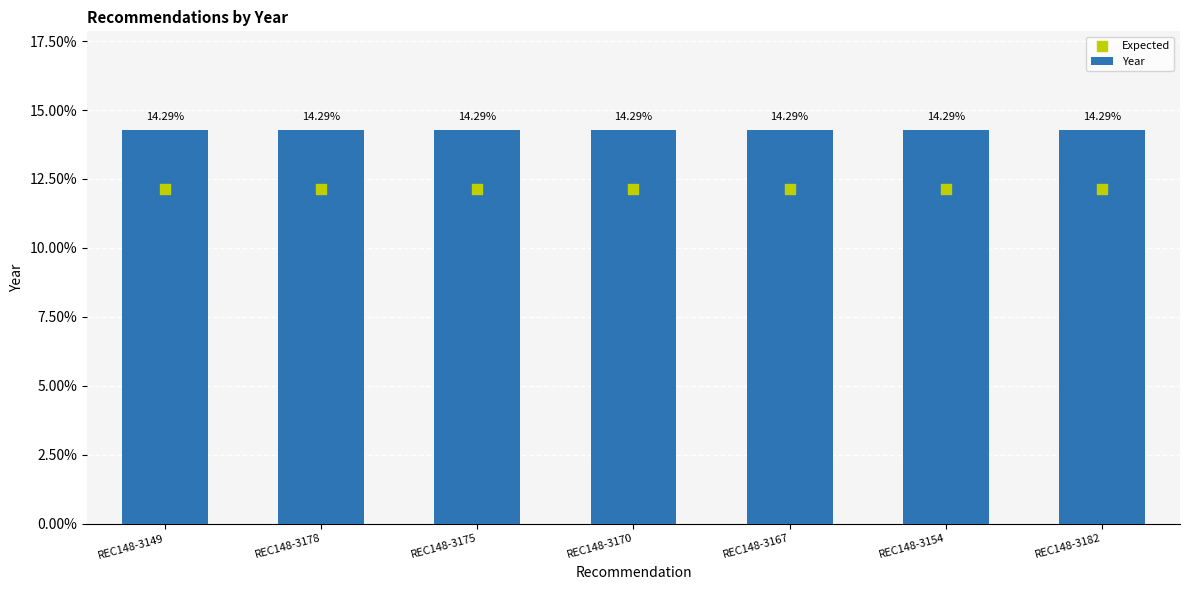

At how many categories does at least one series exceed 12?

7